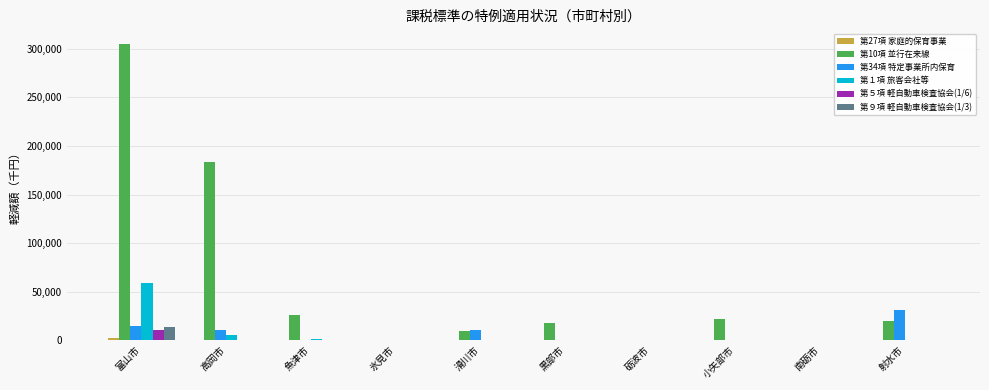

The value of 第10項 並行在来線 at 射水市 is 34613. True or false?

False